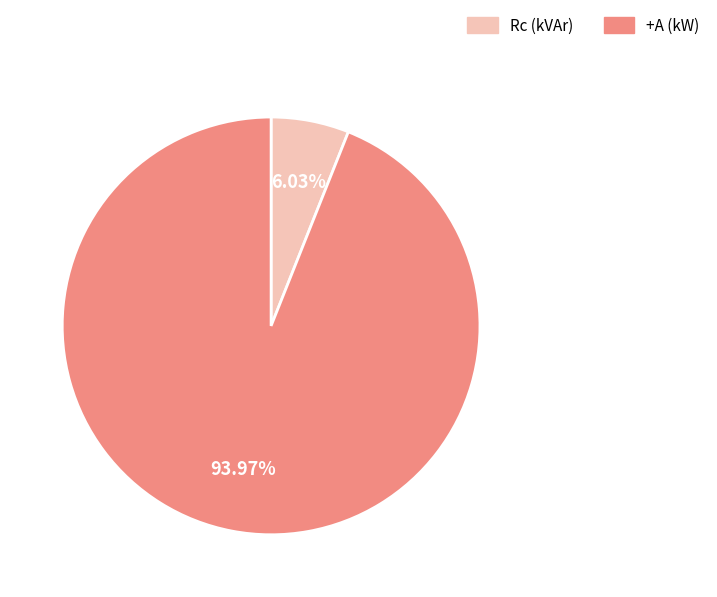

Rank the categories by value from highest to lowest.

+A (kW), Rc (kVAr)